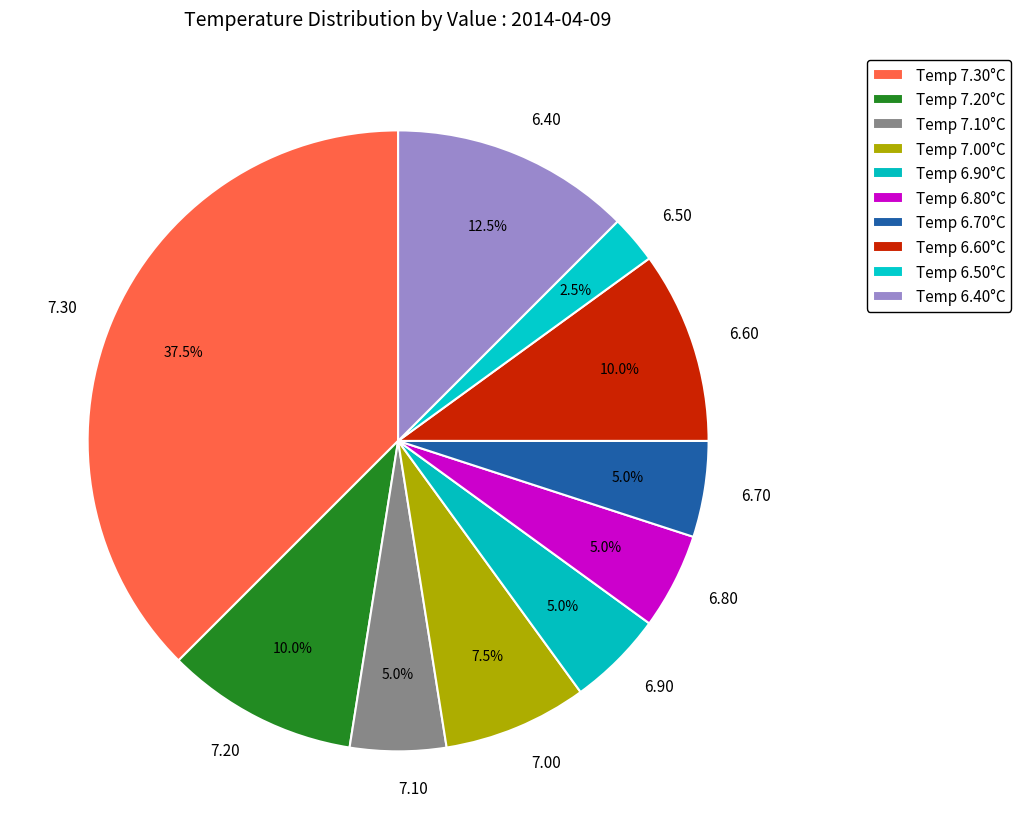

Combined, do 7.20 and 6.60 account for over 50%?

No